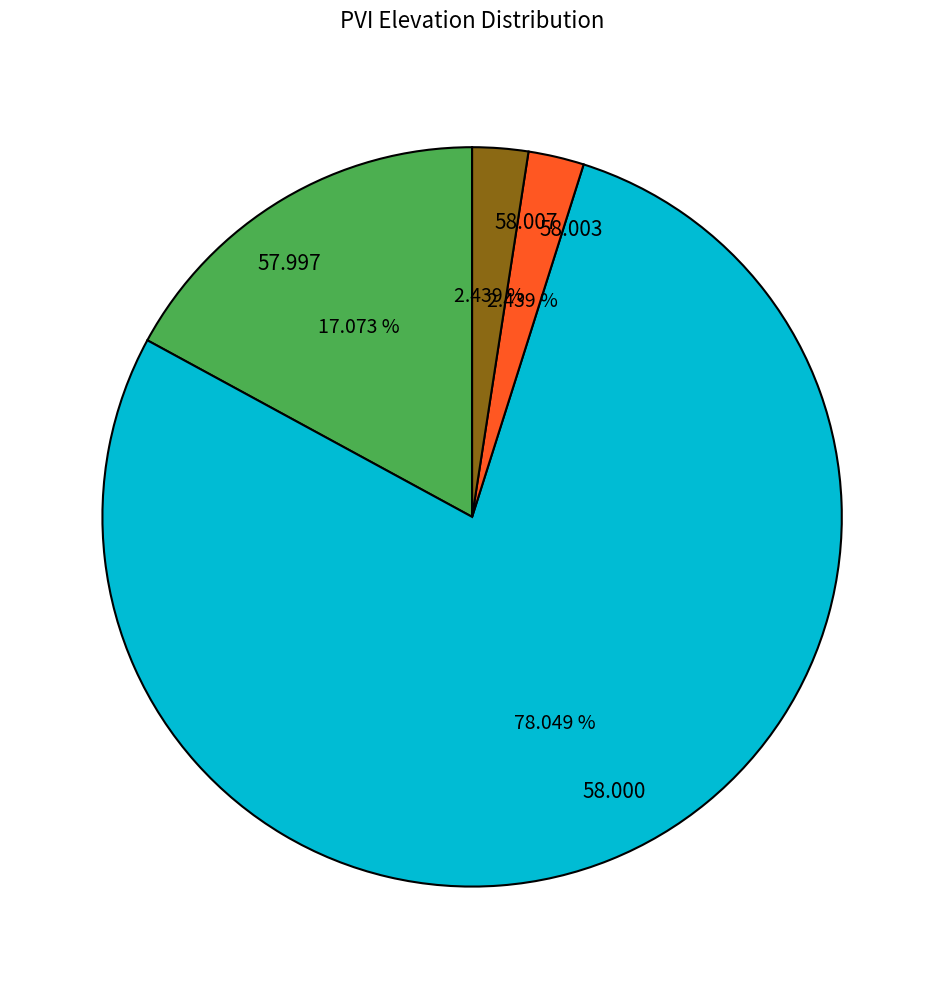

To the nearest percent, what percentage of the pie is 58.007?

2%